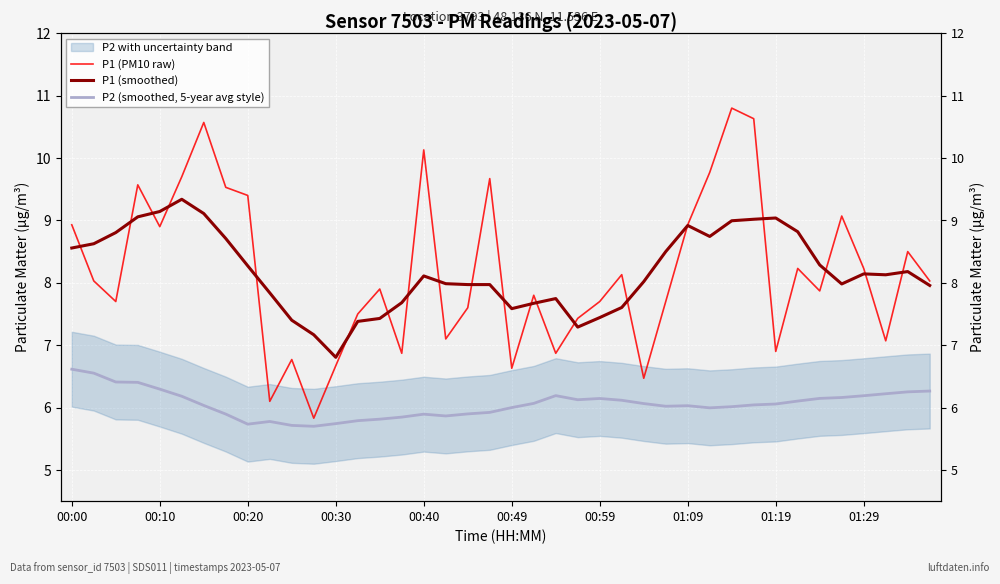

Which category has the highest value across all series?

30